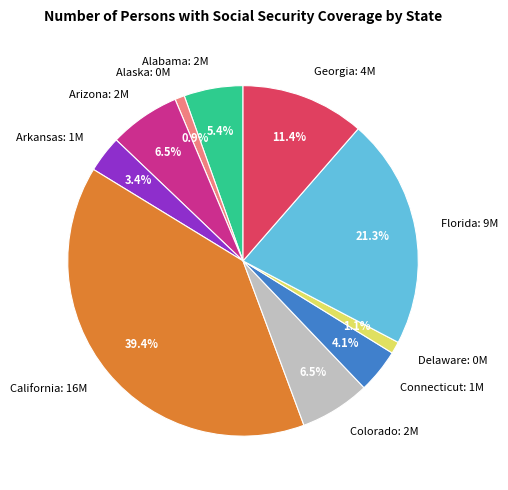

Approximately how many times larger is the value at Connecticut: 1M compared to Arizona: 2M?

0.6